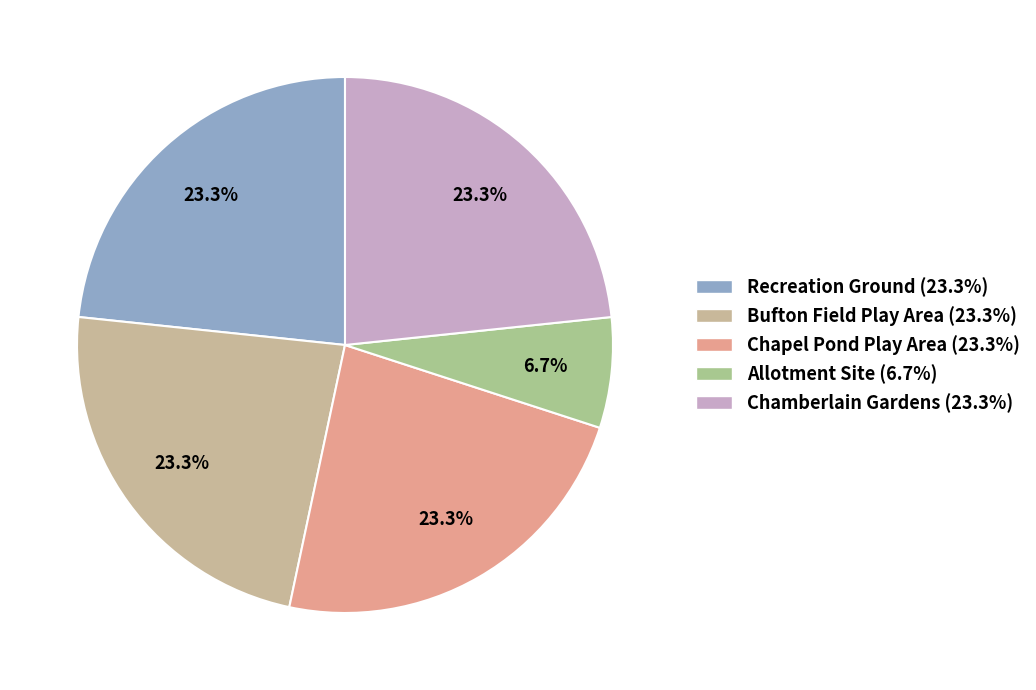

Does Chamberlain Gardens represent more than half of the total?

No